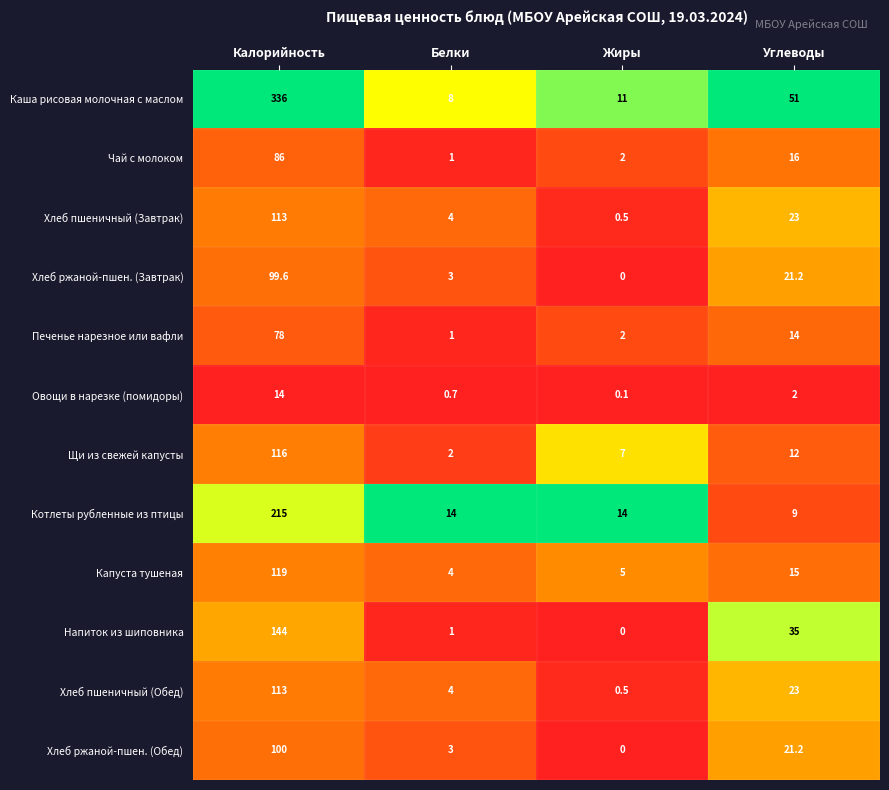

Which series changed the most between Калорийность and Жиры?

Каша рисовая молочная с маслом